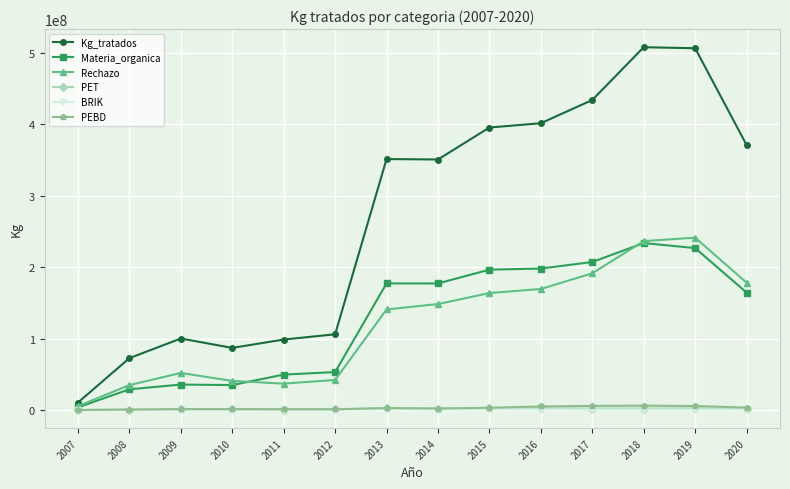

What is the sum of the BRIK values at 2017 and 2019?

1270744